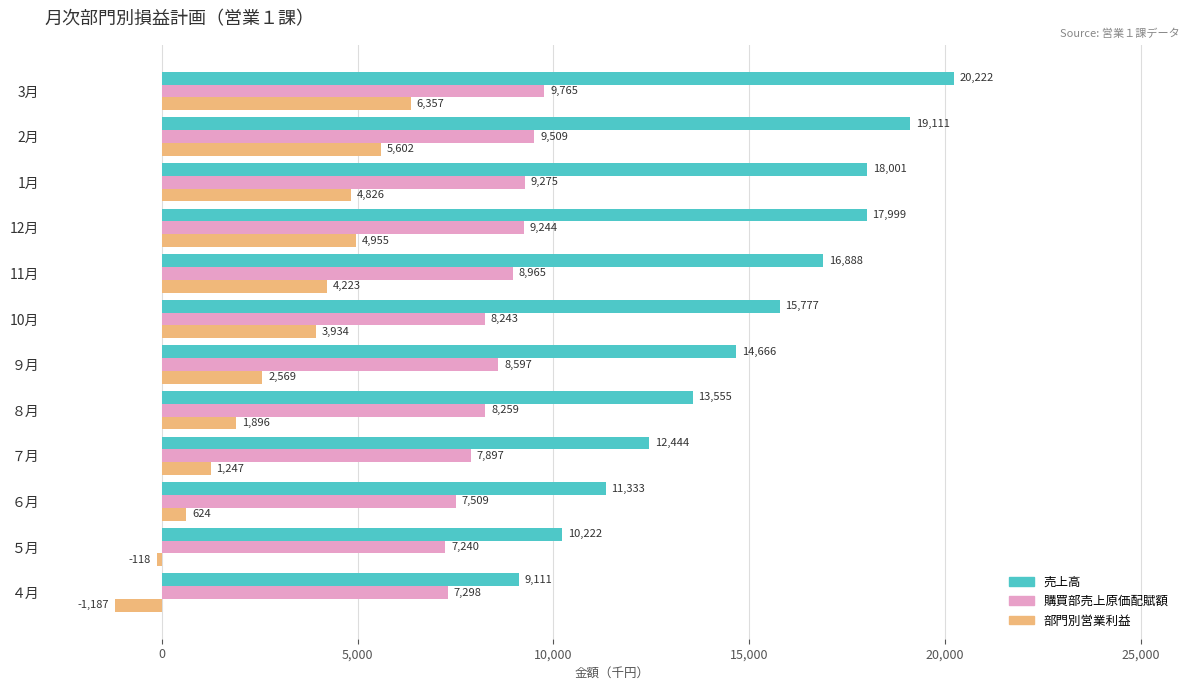

At which category is the sum across all series the highest?

3月